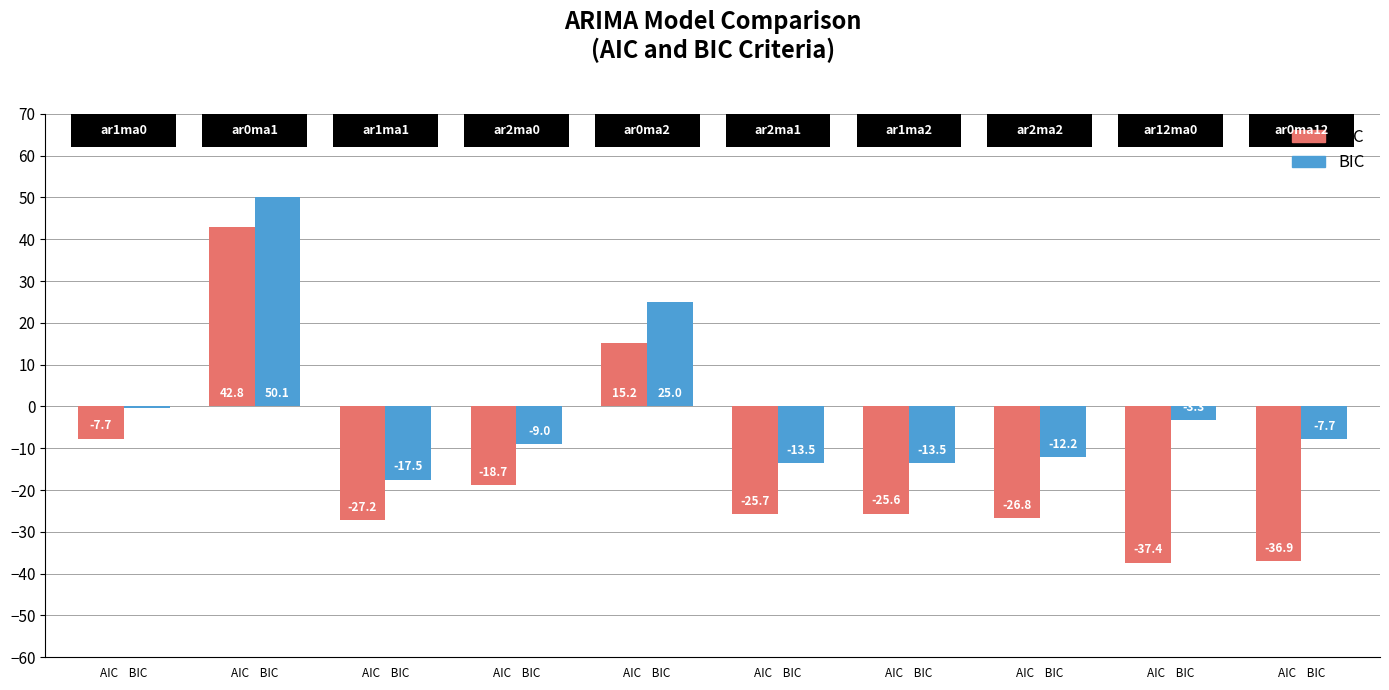

Reading left to right, transcribe all the data shown in this chart.

AIC: AIC    BIC=-7.7	AIC    BIC=42.8	AIC    BIC=-27.2	AIC    BIC=-18.7	AIC    BIC=15.2	AIC    BIC=-25.7	AIC    BIC=-25.6	AIC    BIC=-26.8	AIC    BIC=-37.4	AIC    BIC=-36.9
BIC: AIC    BIC=-0.4	AIC    BIC=50.1	AIC    BIC=-17.5	AIC    BIC=-9.0	AIC    BIC=25.0	AIC    BIC=-13.5	AIC    BIC=-13.5	AIC    BIC=-12.2	AIC    BIC=-3.3	AIC    BIC=-7.7